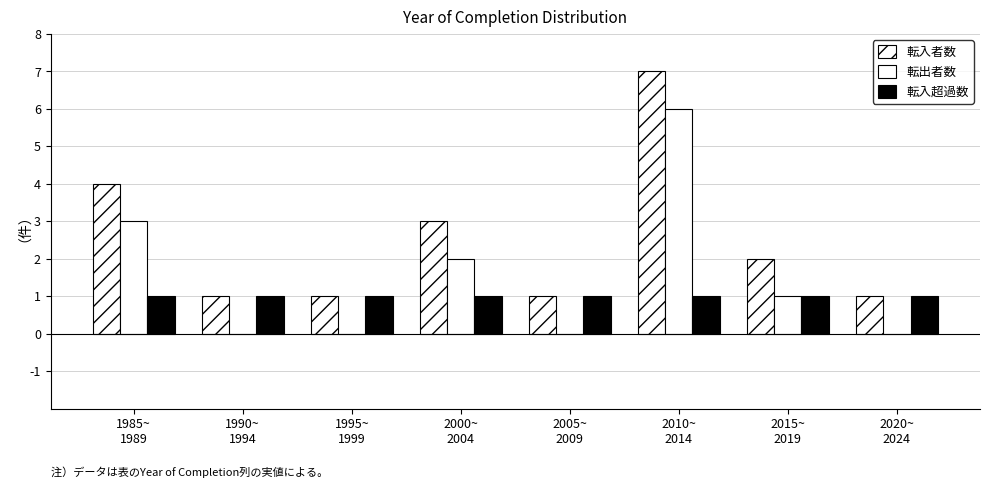

How many data points does each series have?

8